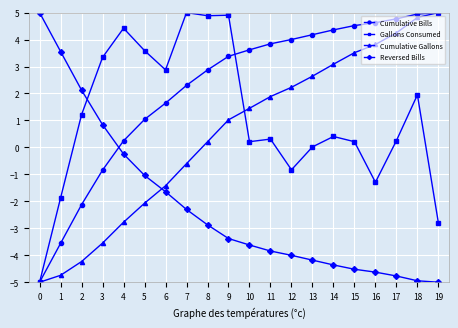

True or false: Cumulative Bills has more than 1 interior local peaks.

False